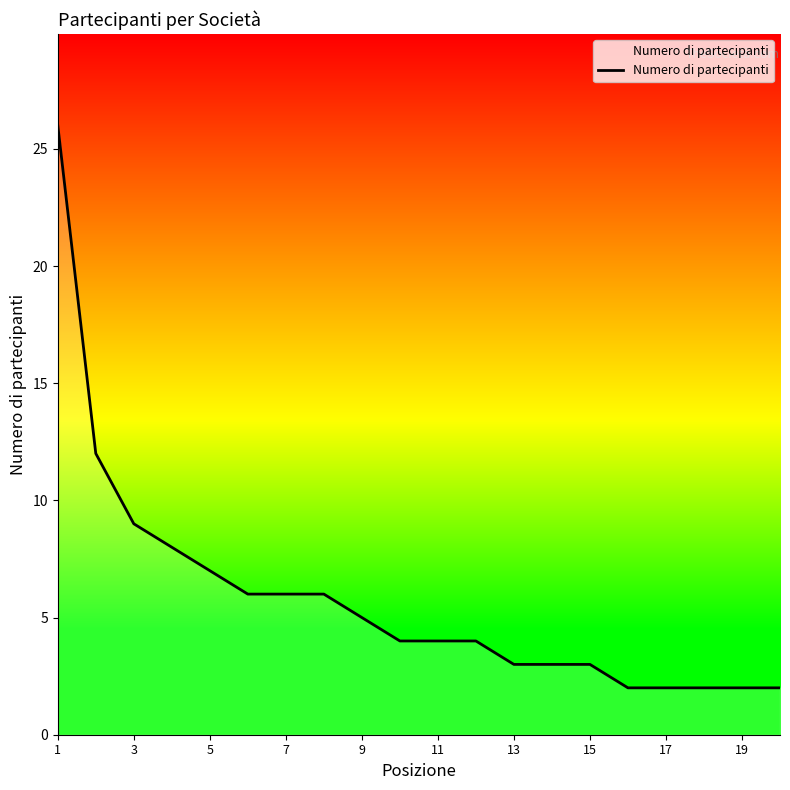

What is the greatest value displayed?

26